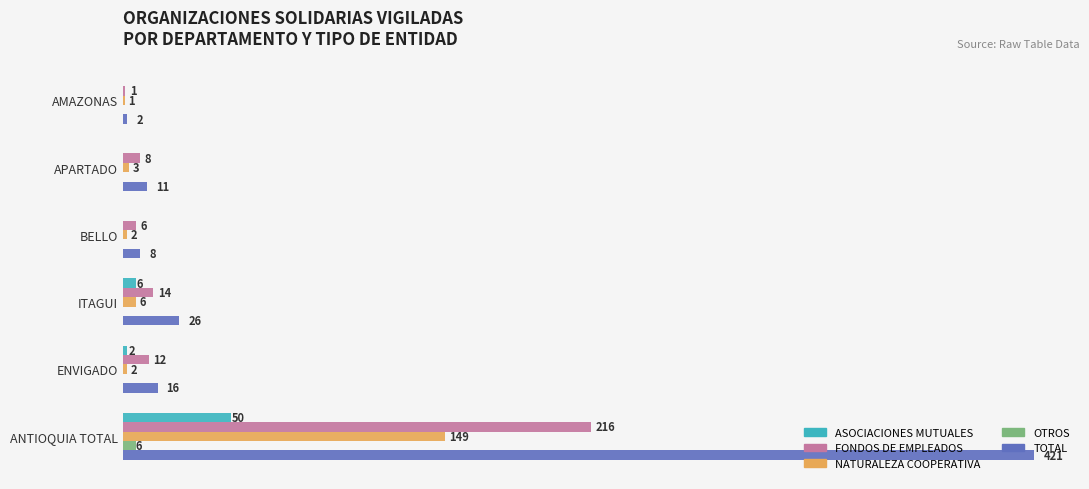

Is the value of OTROS at ANTIOQUIA TOTAL greater than the value of ASOCIACIONES MUTUALES at APARTADO?

Yes